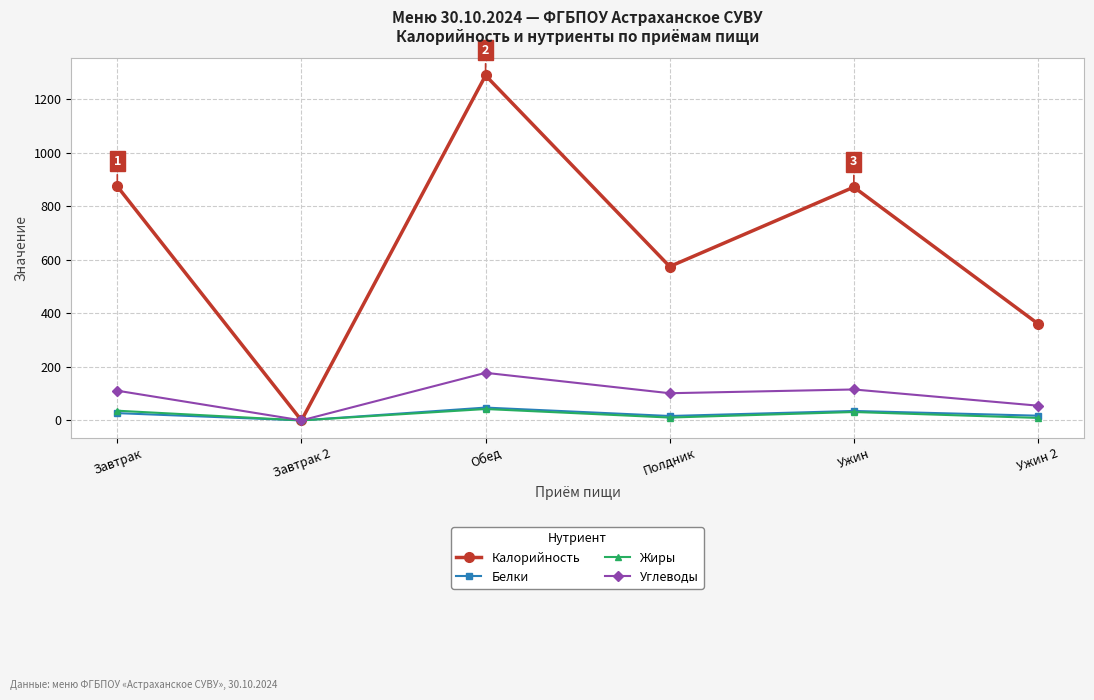

What is the label of the 4th point from the right?

Обед